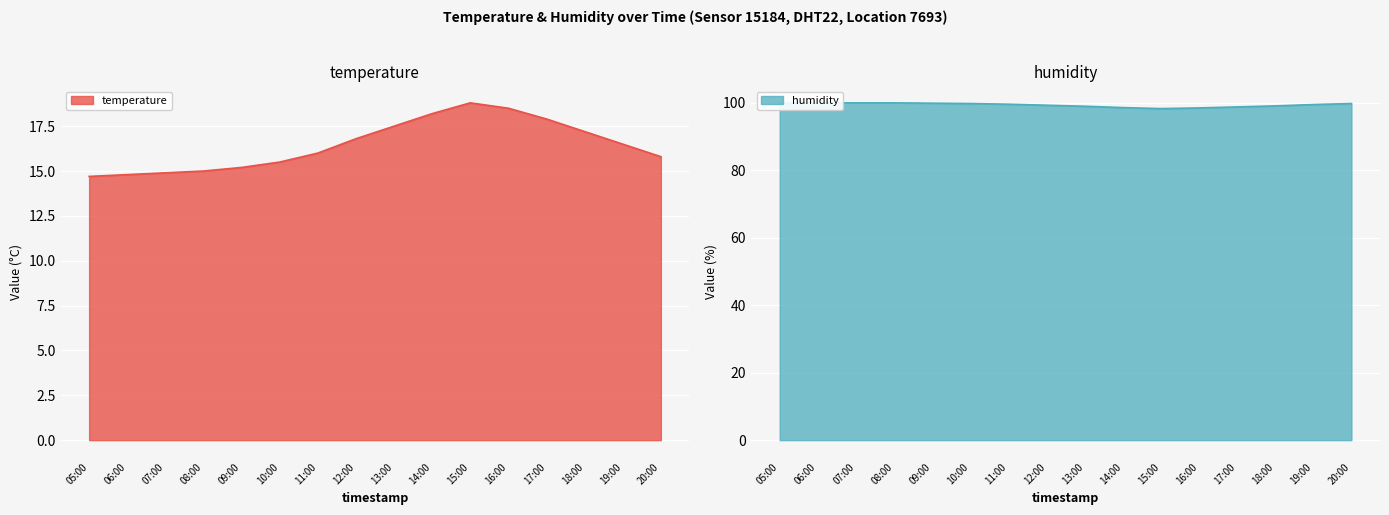

What is the difference between the maximum and minimum values in the humidity series?

1.7